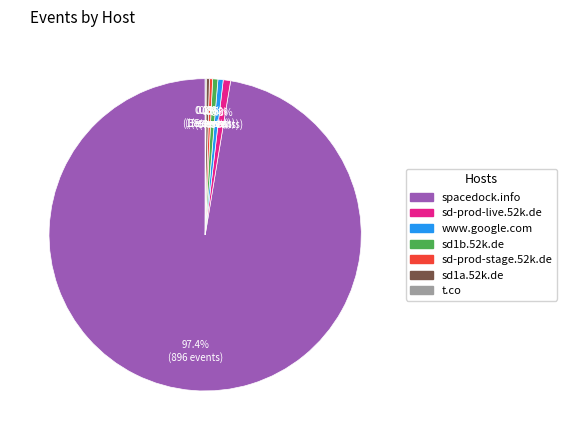

To the nearest percent, what portion does sd-prod-live.52k.de represent?

1%